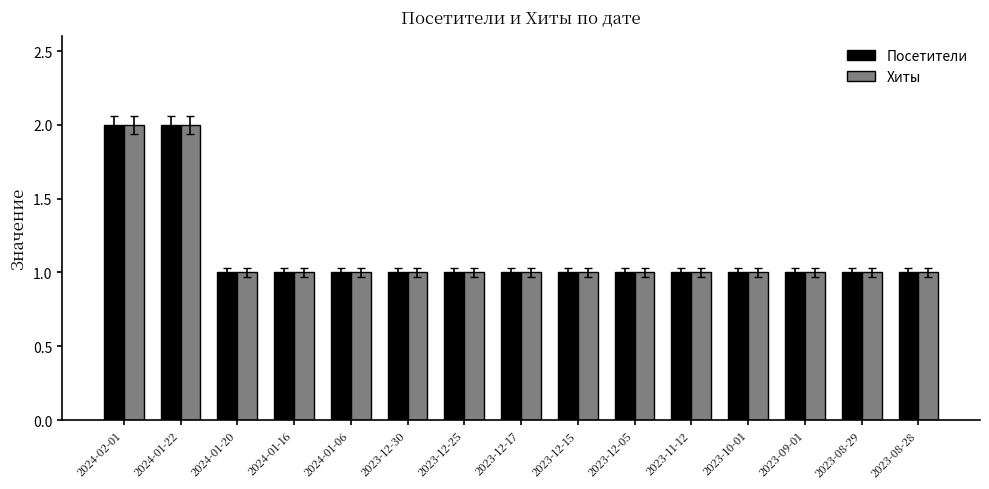

True or false: Хиты has a value of 2 at 2024-01-06.

False